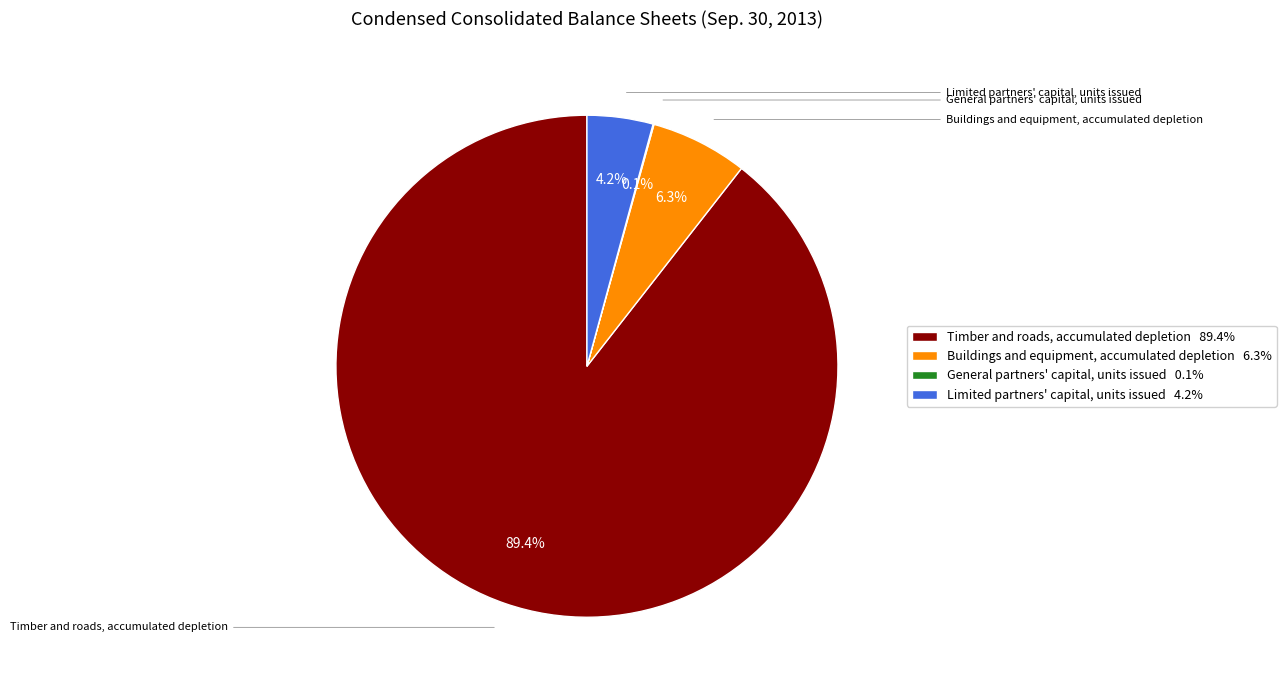

Which has a higher value, Limited partners' capital, units issued 4.2% or Buildings and equipment, accumulated depletion 6.3%?

Buildings and equipment, accumulated depletion 6.3%